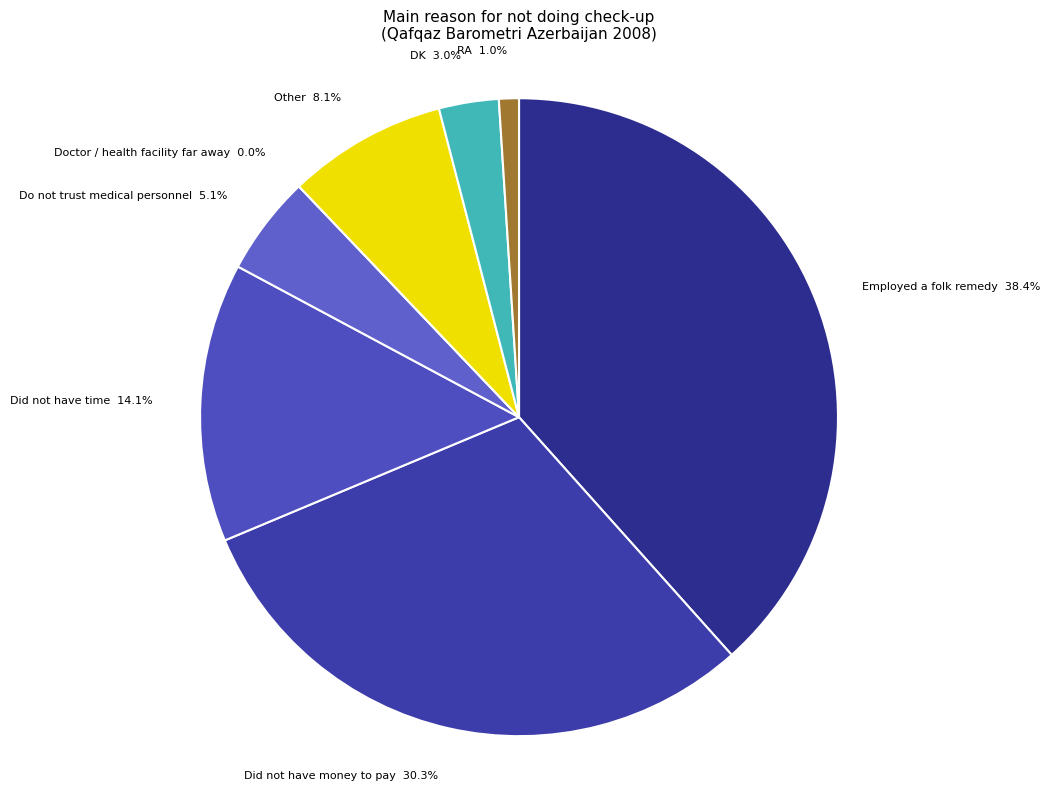

What portion of the pie excludes Do not trust medical personnel?

94.9%